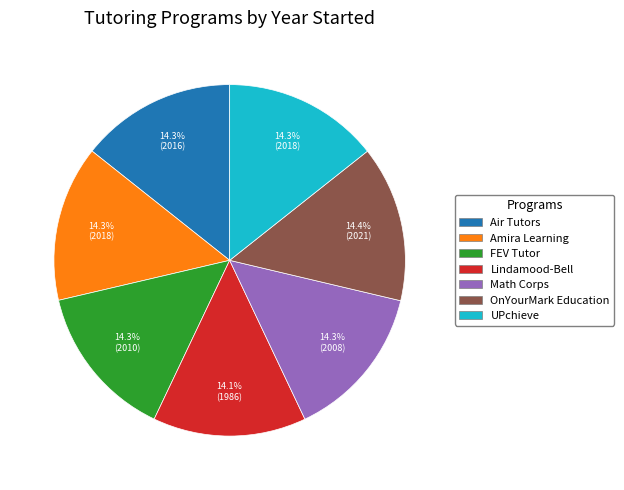

Approximately how many times larger is the value at UPchieve compared to Lindamood-Bell?

1.0